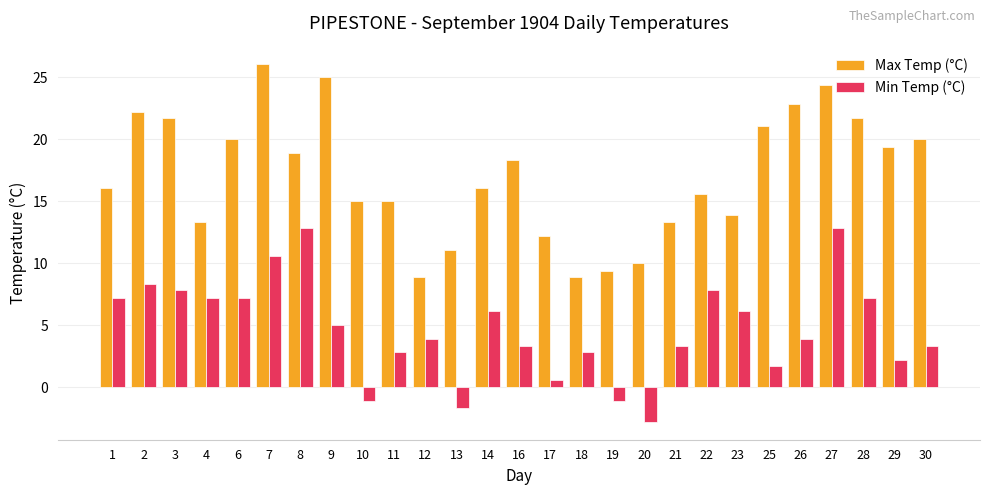

The value of Min Temp (°C) at 3 is 7.8. True or false?

True